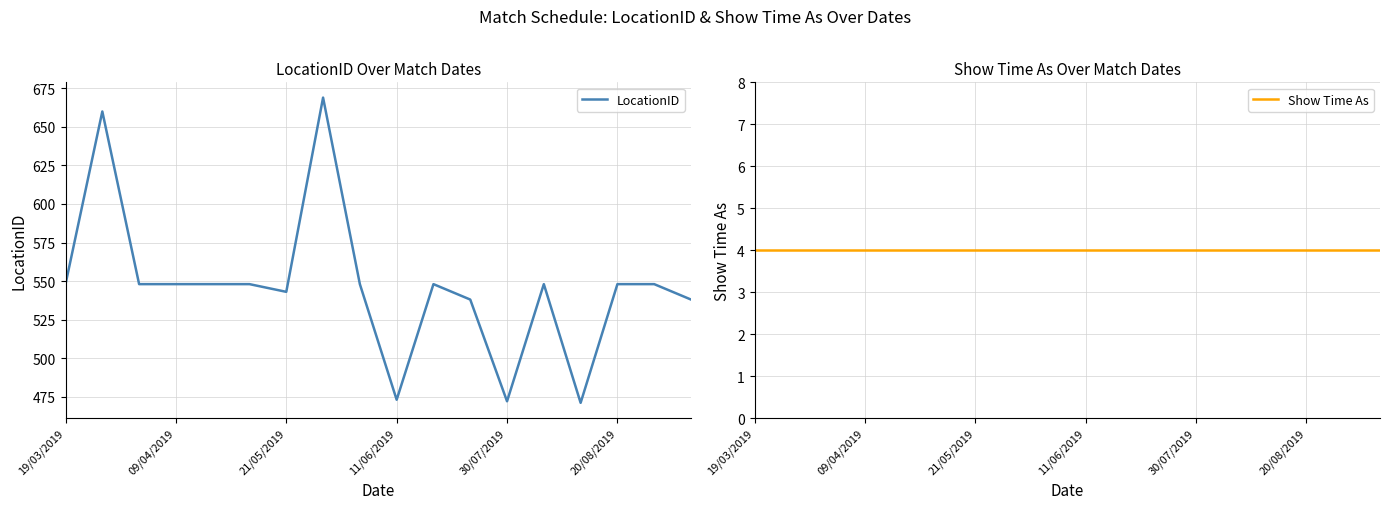

Which series has the widest spread of values?

LocationID